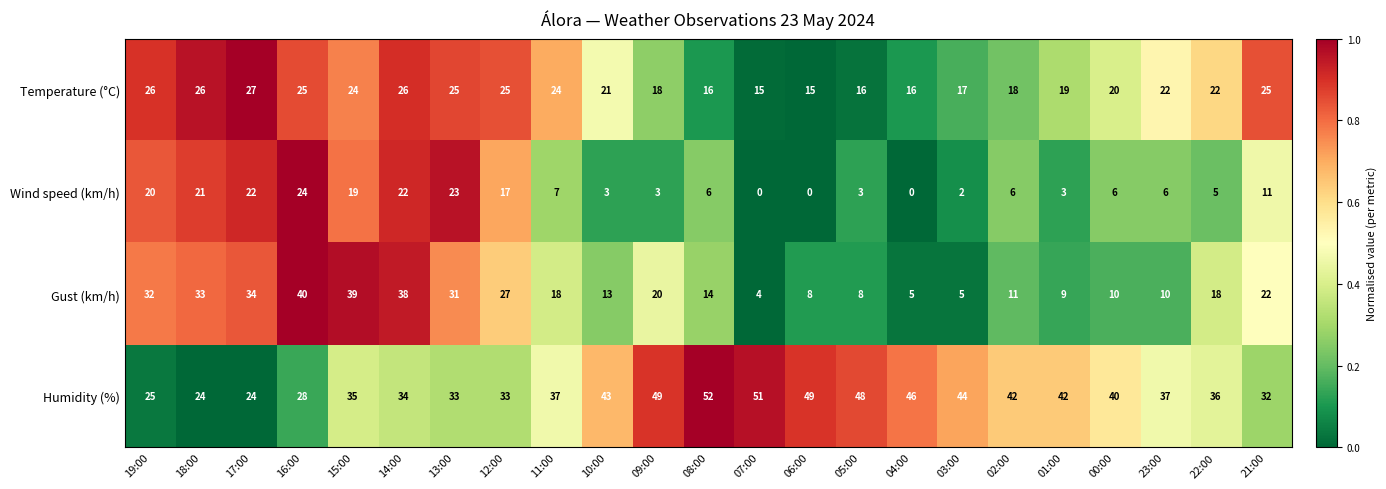

Which series has the largest range (max minus min)?

Gust (km/h)